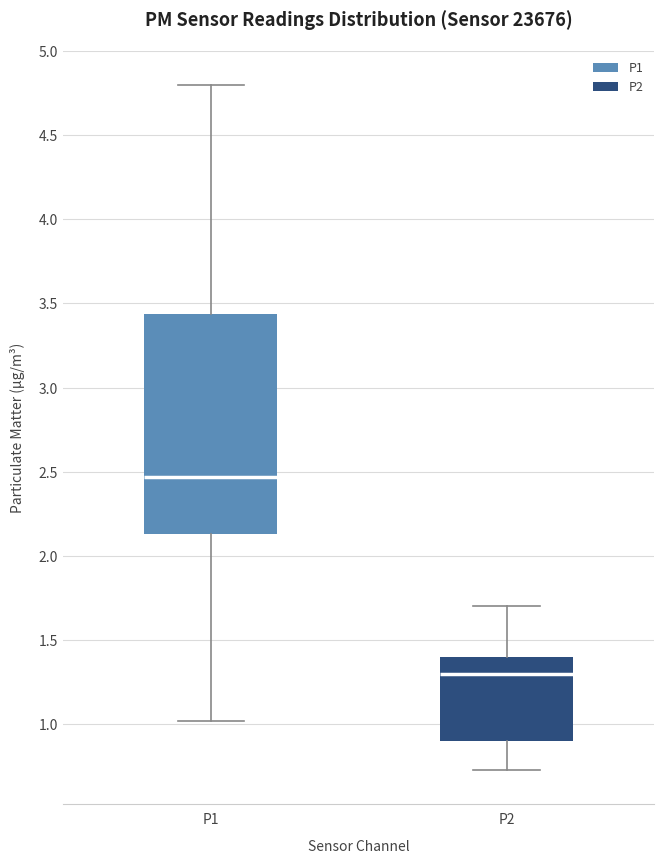

Reading left to right, read every box against the y-axis: the position of its median line, the range the box covers, and the ends of its whiskers. The values are not printed on the chart, so give them approximately, as read against the axis.

P1: median 2.45, box 2.15 to 3.45, whiskers 1.00 to 4.80
P2: median 1.30, box 0.90 to 1.40, whiskers 0.75 to 1.70